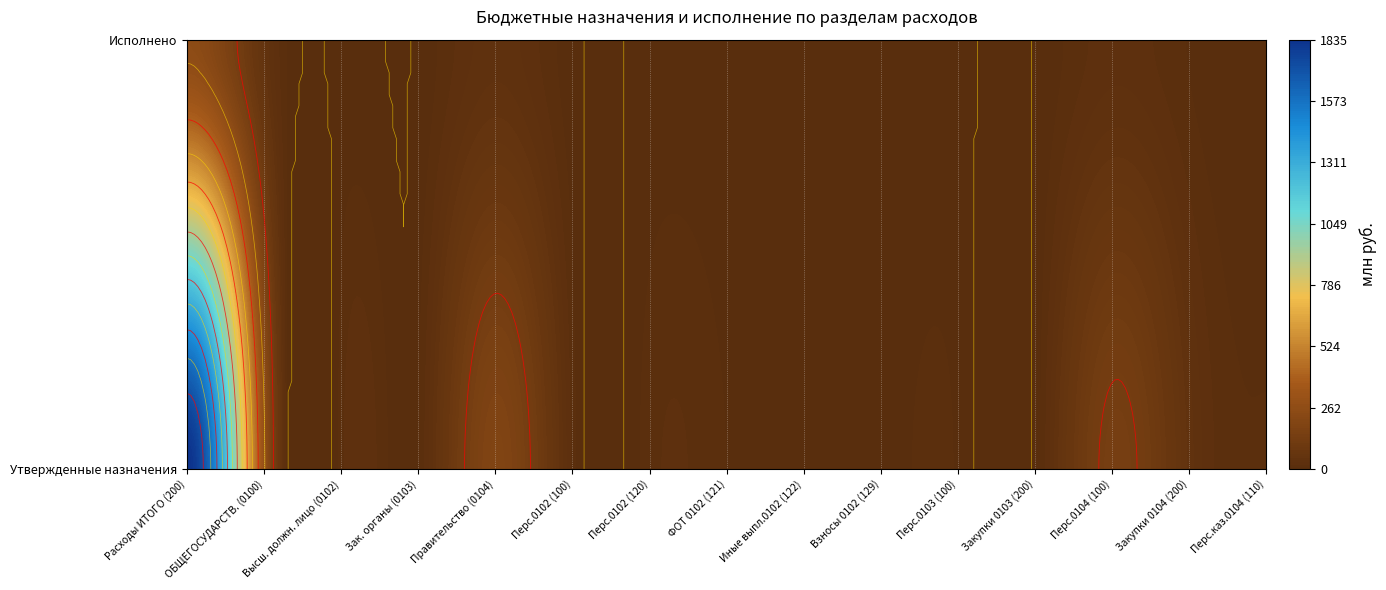

The 000_0102_122 series shows 4222780.9 at 0. True or false?

False